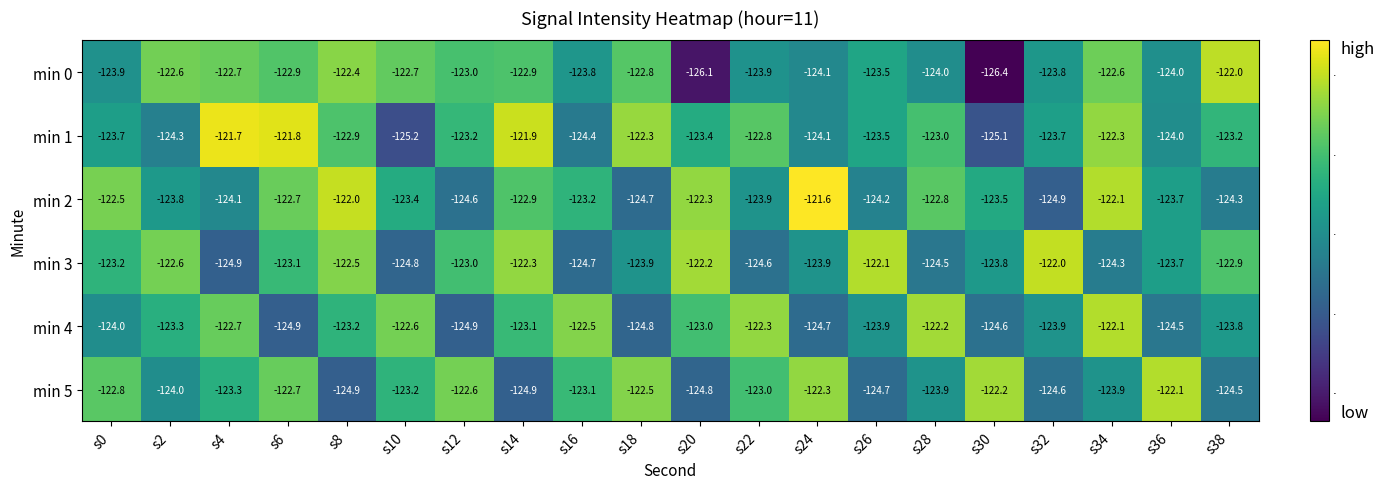

Which category has the lowest value across all series?

s30